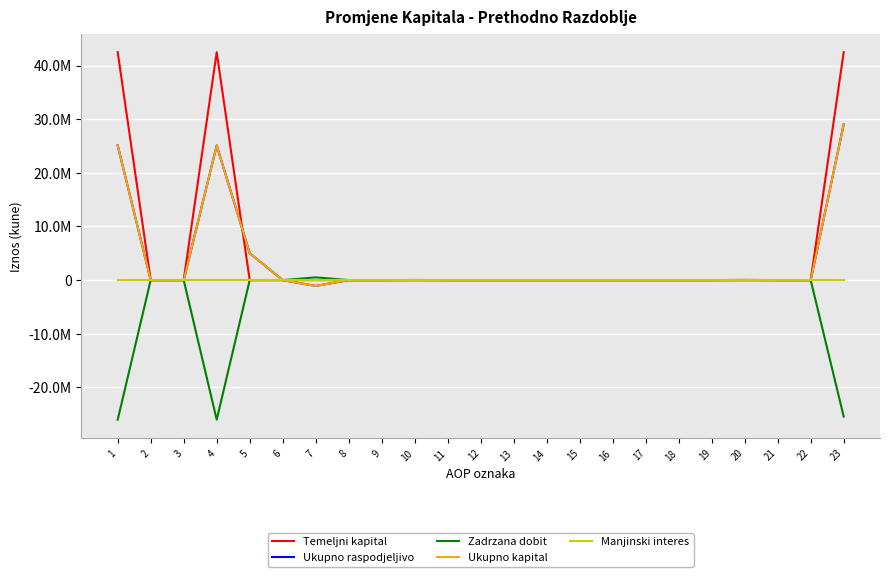

Is the value of Ukupno kapital at 12 greater than the value of Ukupno raspodjeljivo at 19?

No